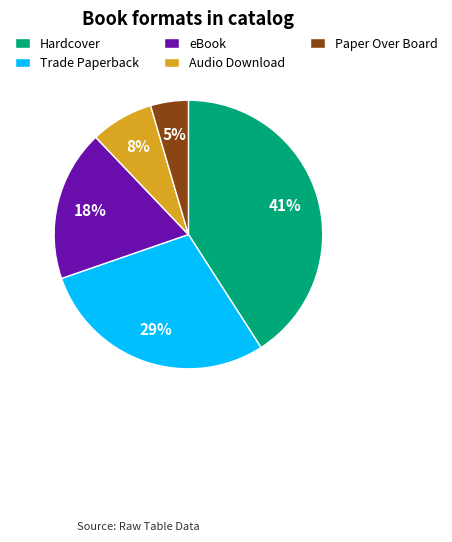

Does Paper Over Board account for over 50% of the chart?

No